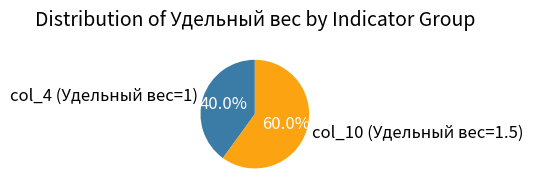

Count the number of slices in the pie.

2